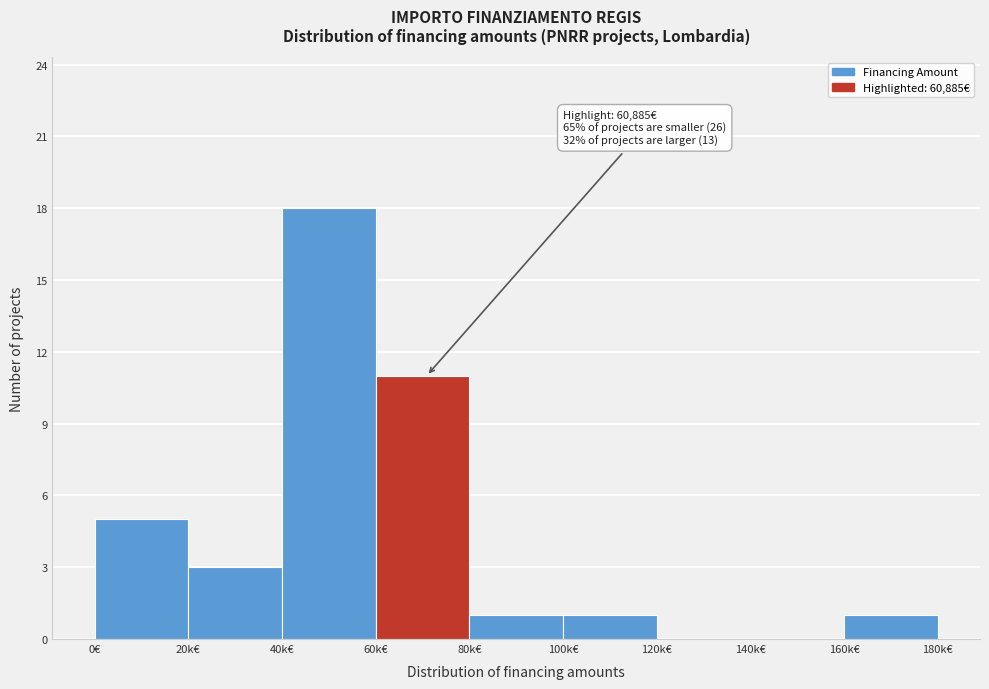

Reading right to left, list all the values displayed in this chart.

160k€=1	140k€=0	120k€=0	100k€=1	80k€=1	60k€=11	40k€=18	20k€=3	0€=5